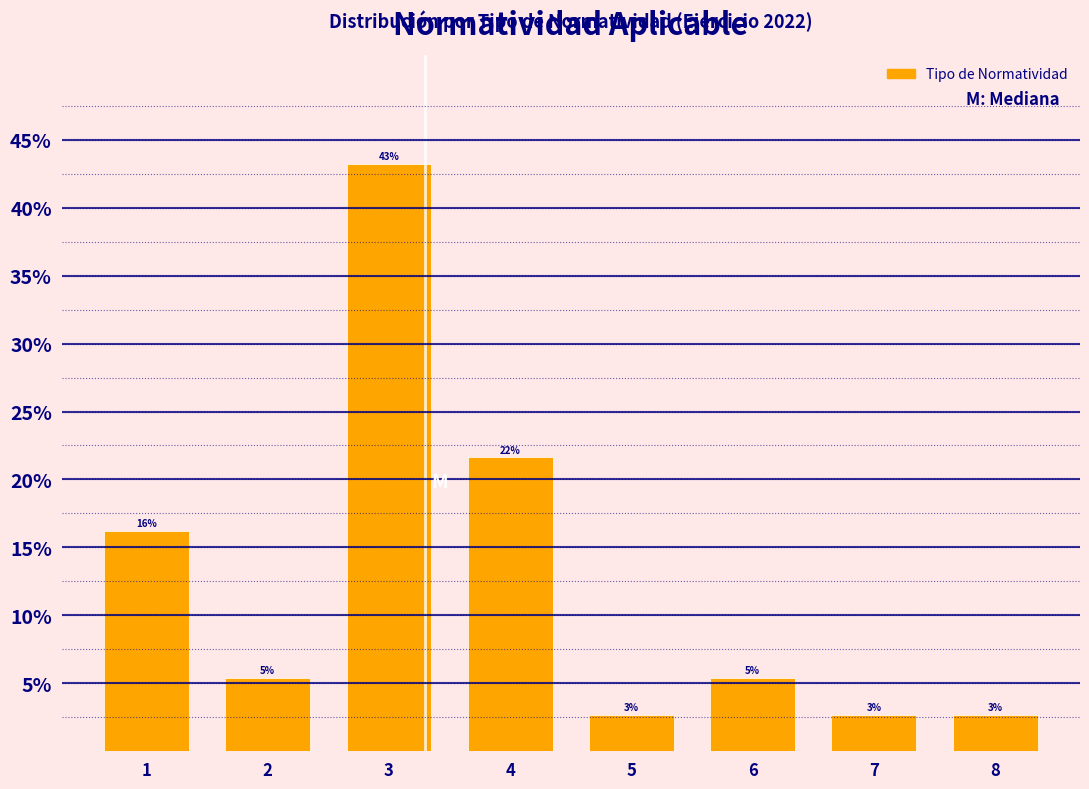

Does the chart contain any negative values?

No